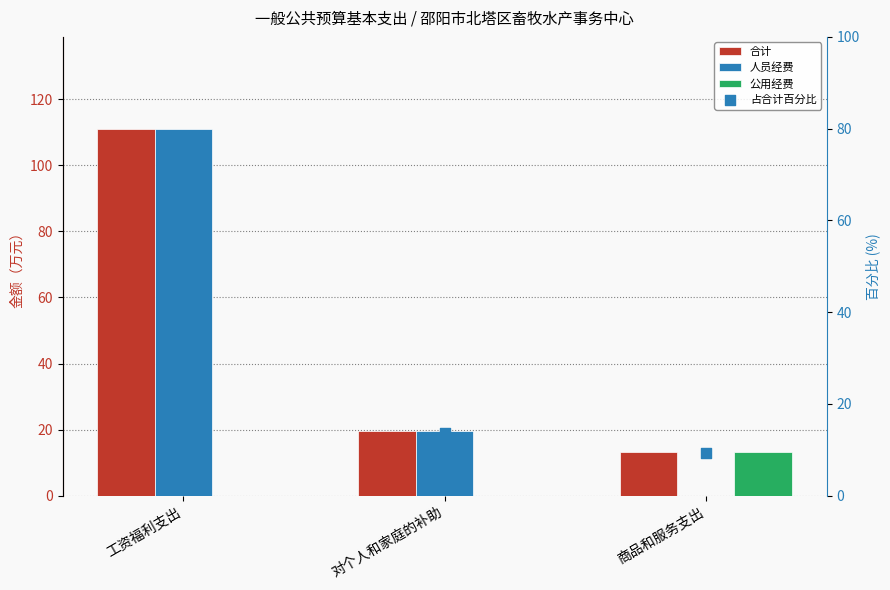

Is the value of 公用经费 at 工资福利支出 greater than the value of 合计 at 对个人和家庭的补助?

No